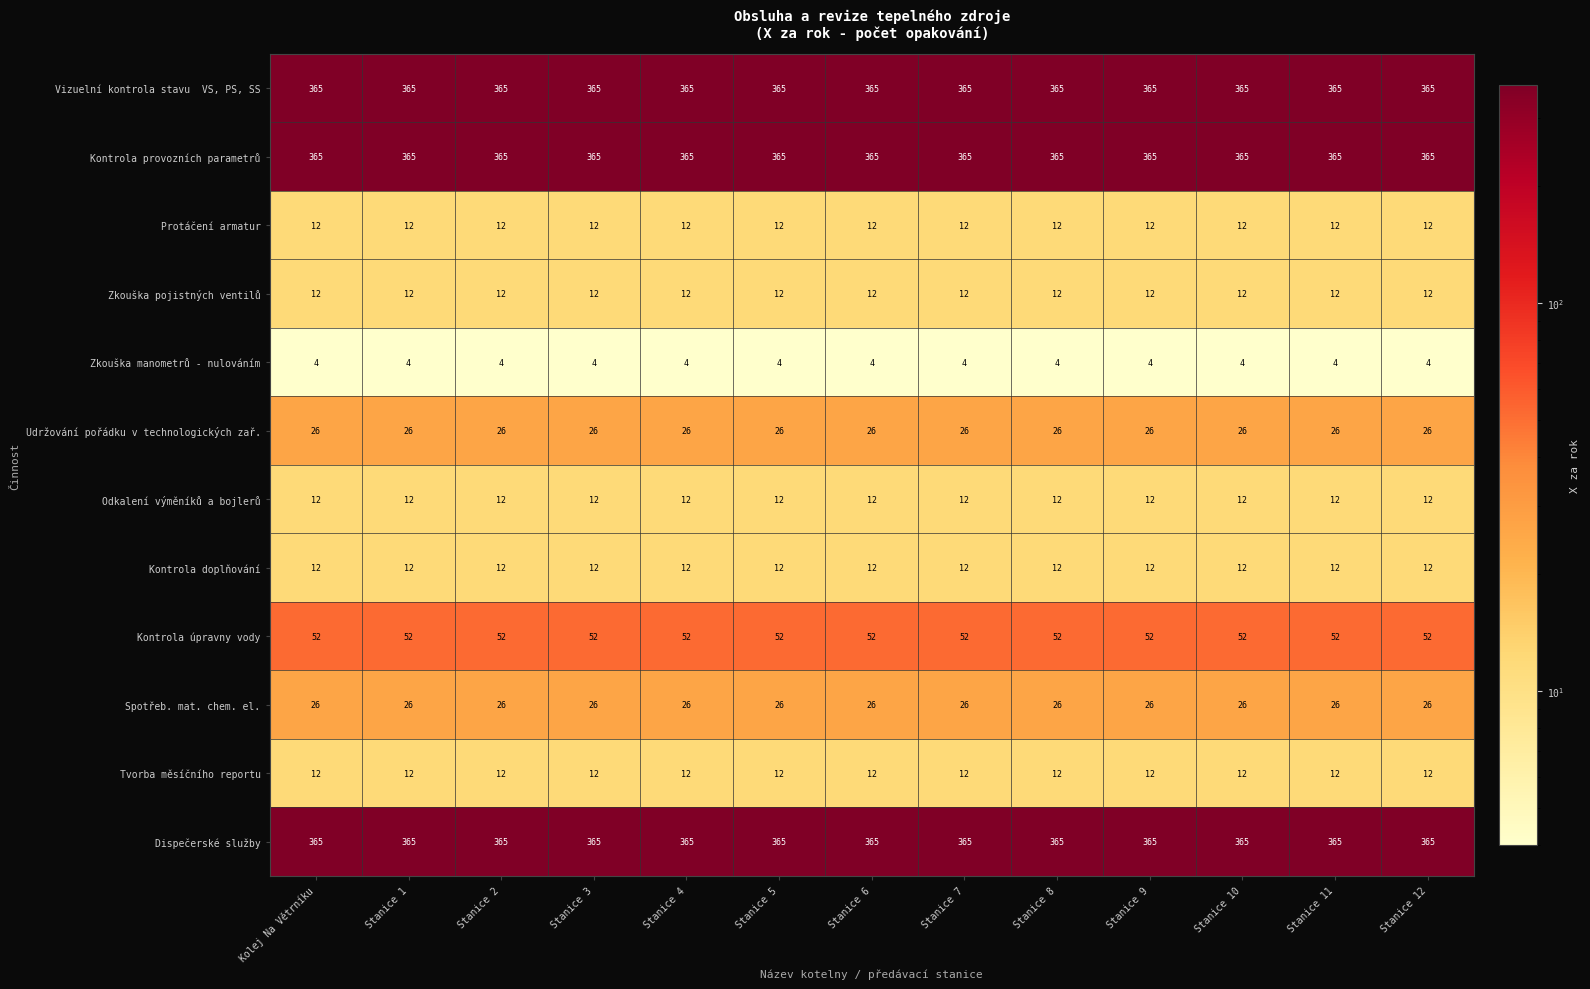

The value of Protáčení armatur at Stanice 2 is 5. True or false?

False